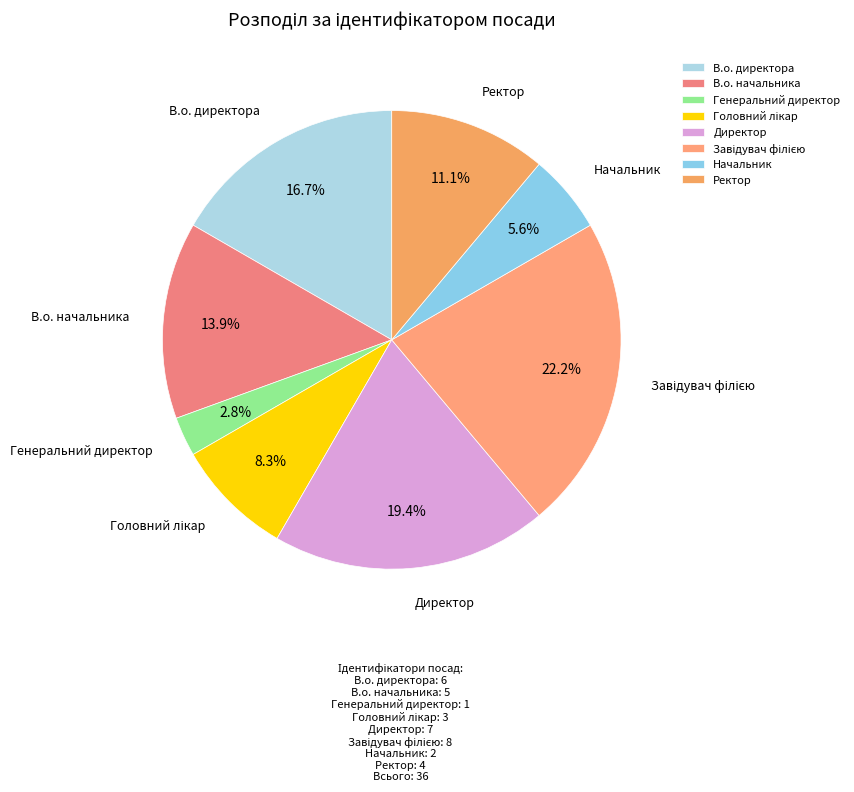

Is there a majority slice in this chart?

No